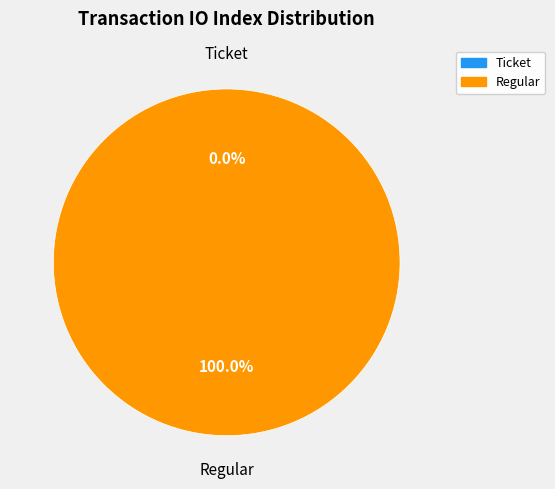

Combined, what portion of the pie is Regular and Ticket?

100.0%